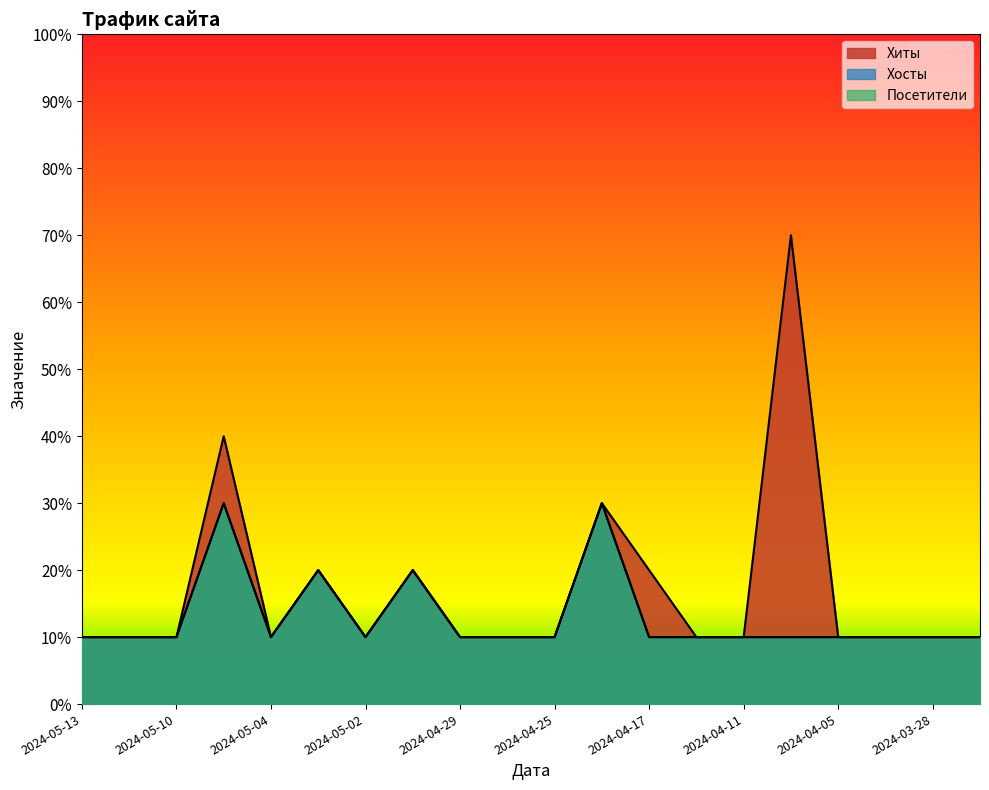

At which category does Хиты reach its first local valley?

2024-05-04